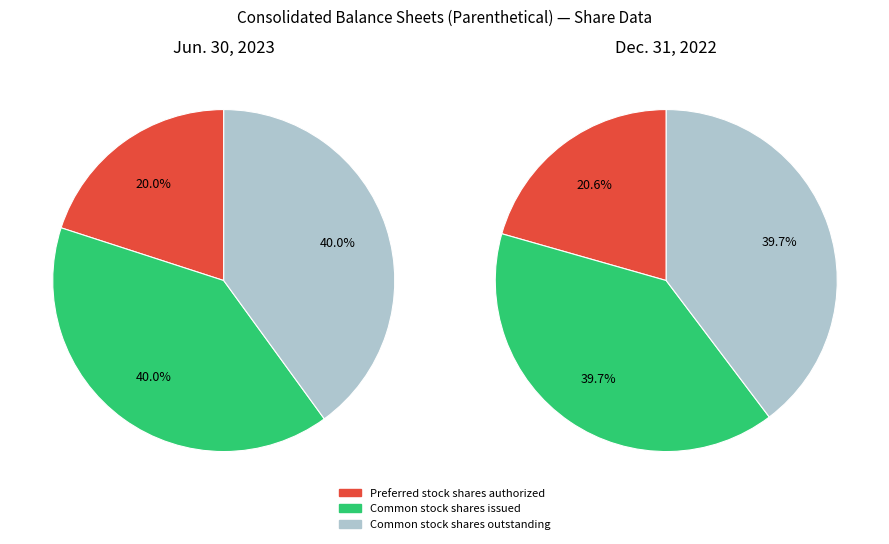

To the nearest percent, what percentage of the pie is Common stock shares outstanding?

40%